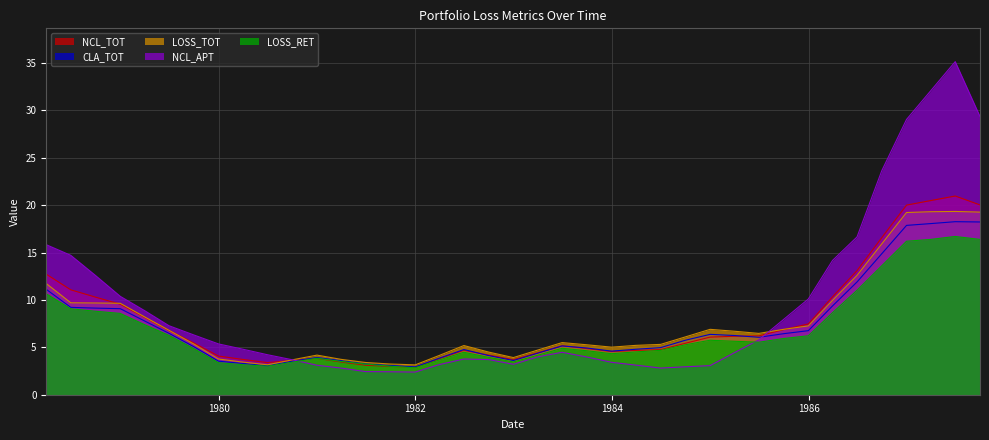

What is the sum of all CLA_TOT values?

279.6